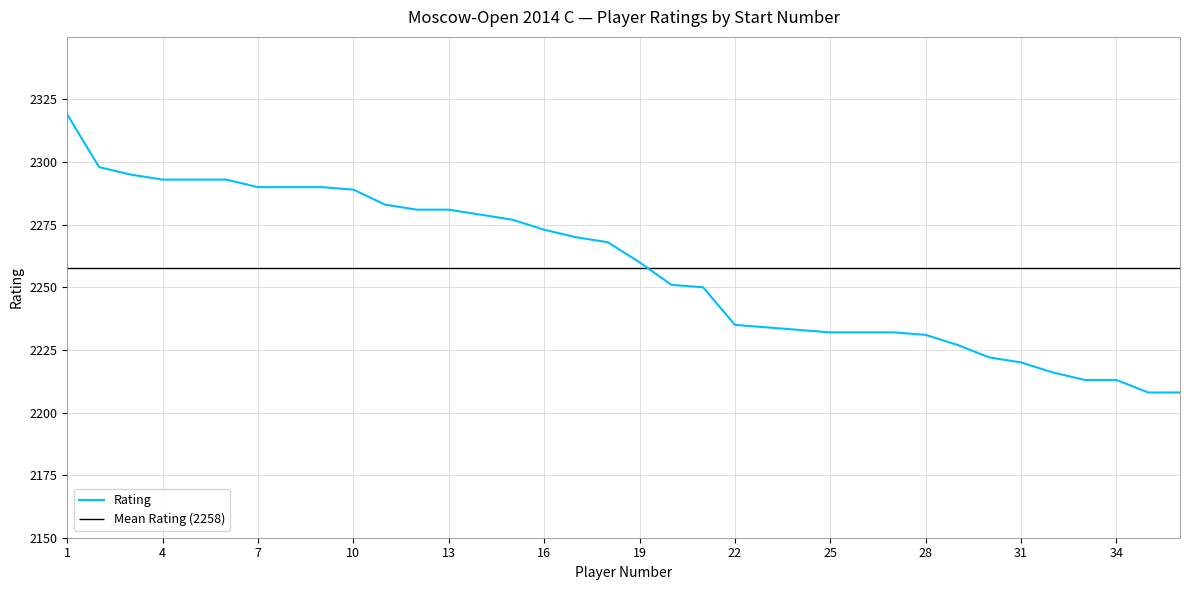

What is the value of the 1st point from the left?

2319